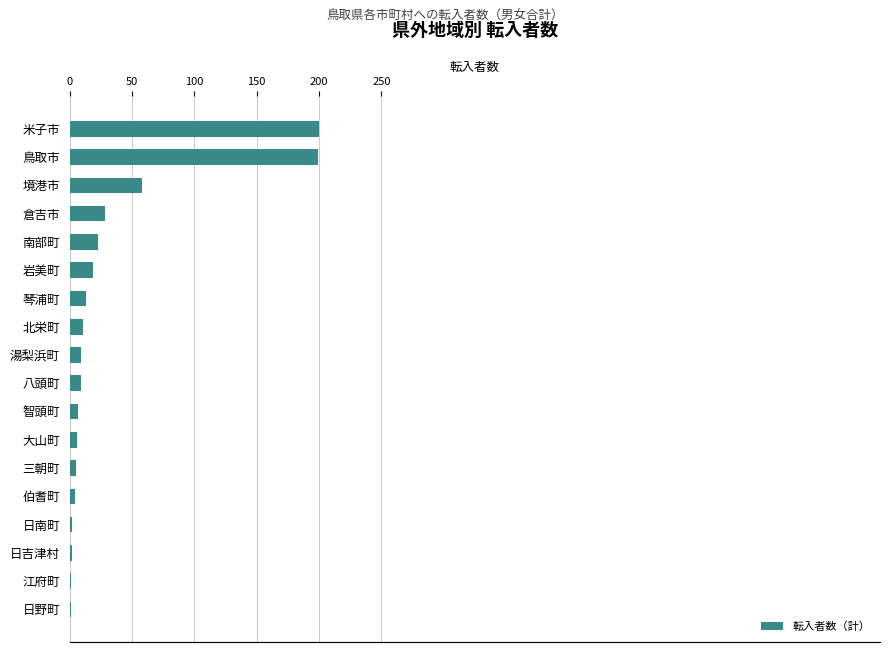

Which has a higher value, 岩美町 or 米子市?

米子市